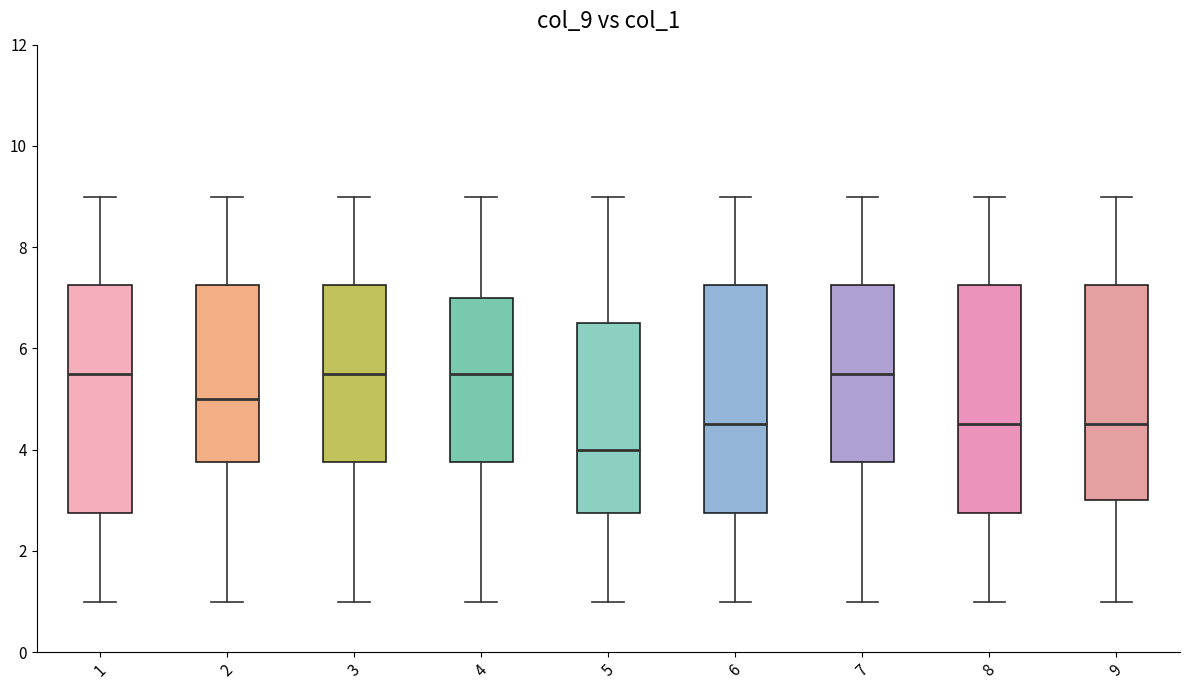

Reading left to right, transcribe this box plot: for each box, give where its median line is, the range the box spans, and where its two whiskers end, as read against the y-axis. The values are not printed on the chart, so give them approximately, as read against the axis.

1: median 5.6, box 2.8 to 7.2, whiskers 1.0 to 9.0
2: median 5.0, box 3.8 to 7.2, whiskers 1.0 to 9.0
3: median 5.6, box 3.8 to 7.2, whiskers 1.0 to 9.0
4: median 5.6, box 3.8 to 7.0, whiskers 1.0 to 9.0
5: median 4.0, box 2.8 to 6.6, whiskers 1.0 to 9.0
6: median 4.6, box 2.8 to 7.2, whiskers 1.0 to 9.0
7: median 5.6, box 3.8 to 7.2, whiskers 1.0 to 9.0
8: median 4.6, box 2.8 to 7.2, whiskers 1.0 to 9.0
9: median 4.6, box 3.0 to 7.2, whiskers 1.0 to 9.0